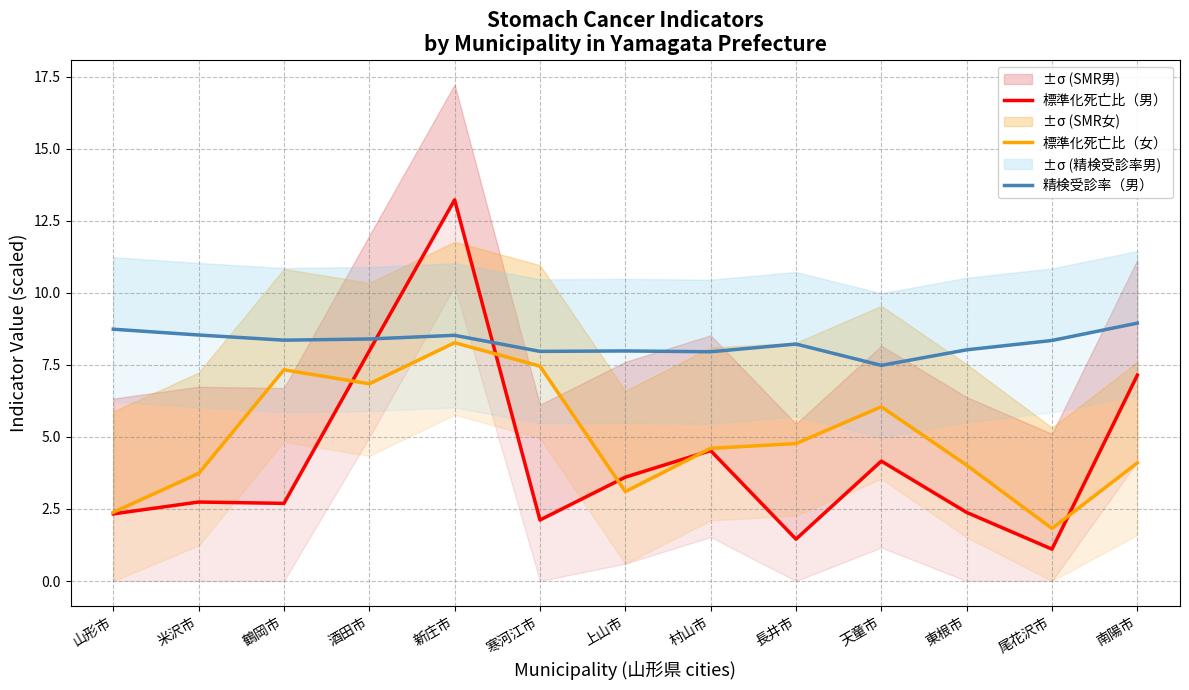

What is the difference between the second highest and second lowest values in the 標準化死亡比（女） series?

5.1